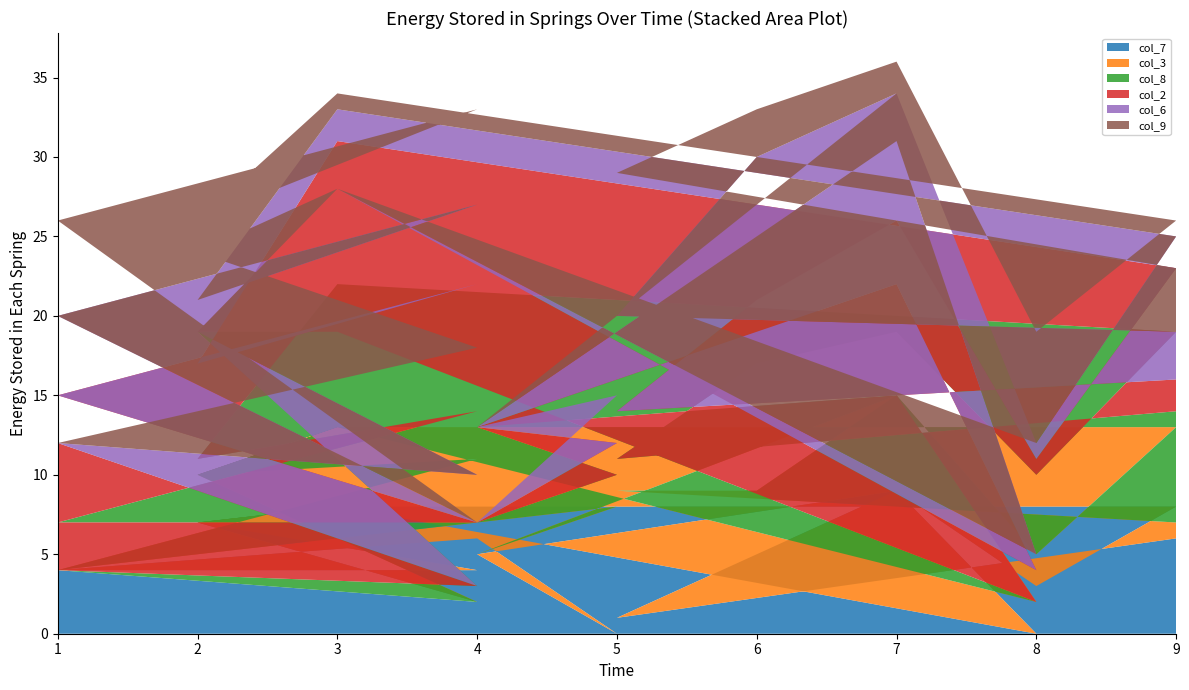

Reading right to left, transcribe all the data shown in this chart.

col_7: 6	1	5	9	3	8	8	7	4	4	6	0	5	9	0	8	7	2	4
col_3: 1	8	4	6	2	5	5	3	7	0	1	8	0	6	2	5	3	0	0
col_8: 7	2	8	4	5	6	9	1	3	3	0	2	8	0	0	6	9	1	0
col_2: 2	3	4	7	1	4	9	6	8	8	0	2	0	7	2	9	0	0	8
col_6: 3	6	9	8	1	2	2	4	5	5	0	3	0	9	1	0	0	7	0
col_9: 4	9	3	2	7	1	1	5	6	6	0	0	0	3	7	0	5	8	0